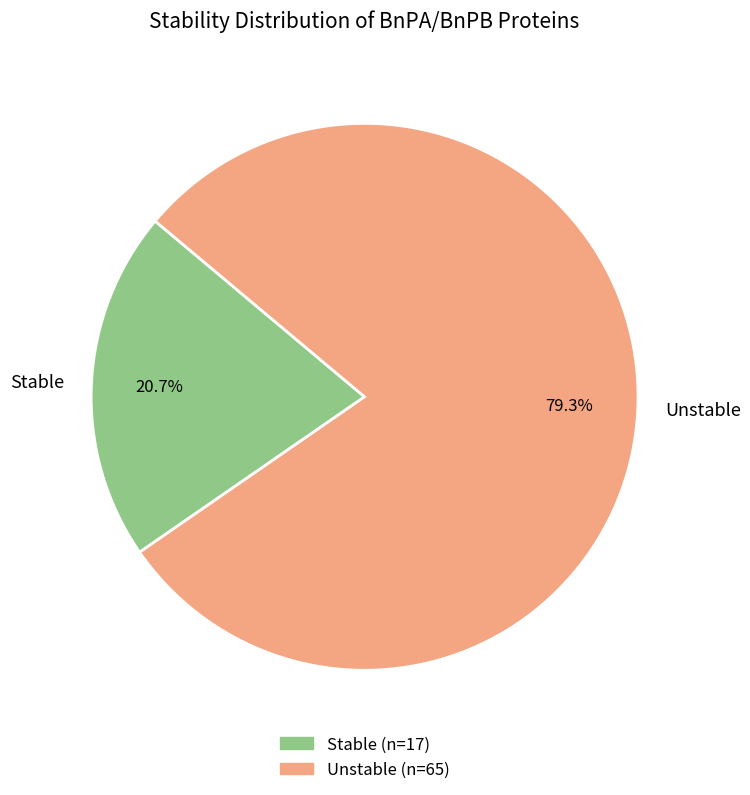

Between Unstable and Stable, which is larger?

Unstable